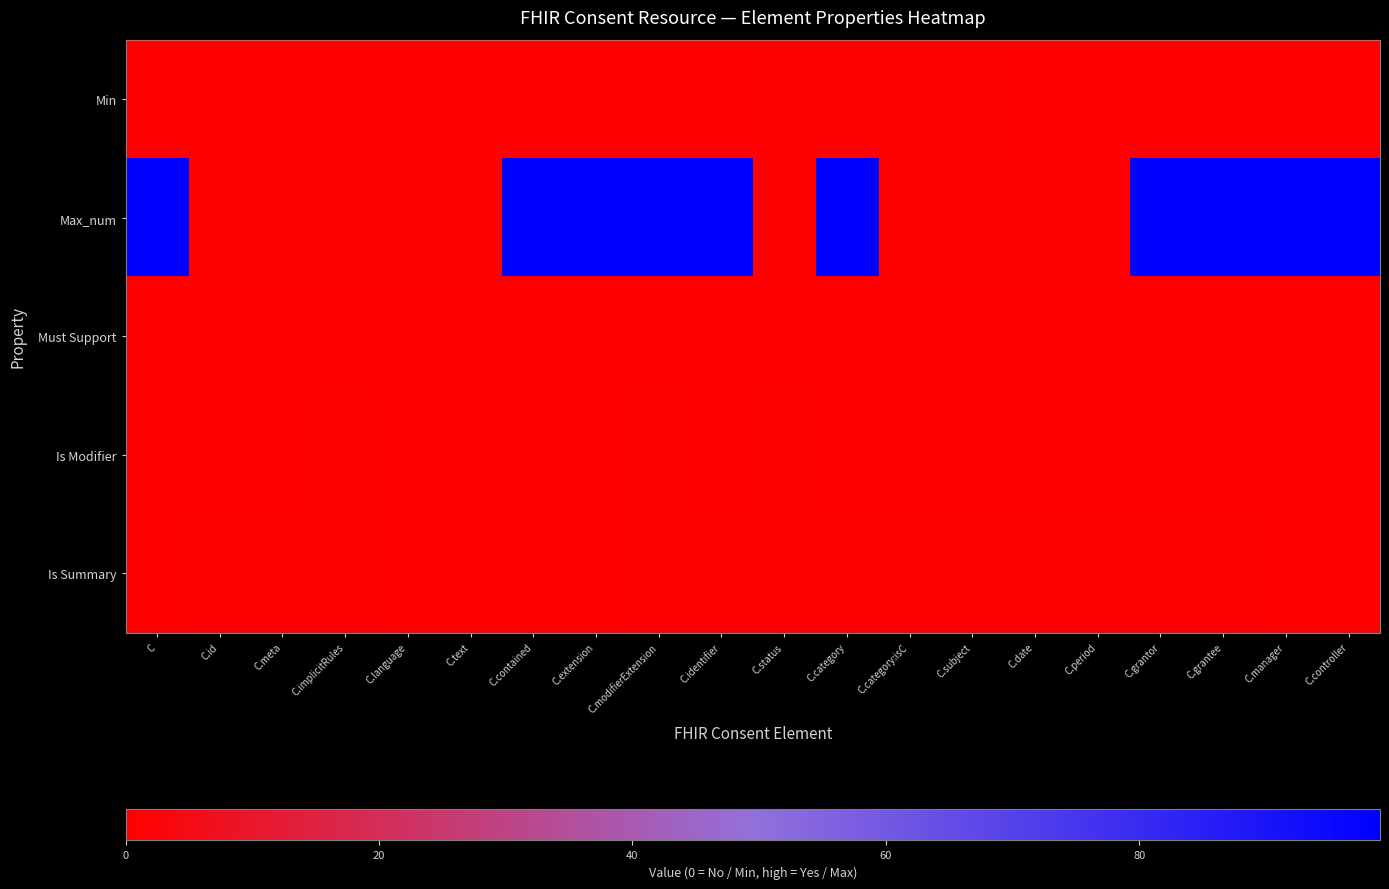

What is the difference between the highest and lowest values at C.category?

99